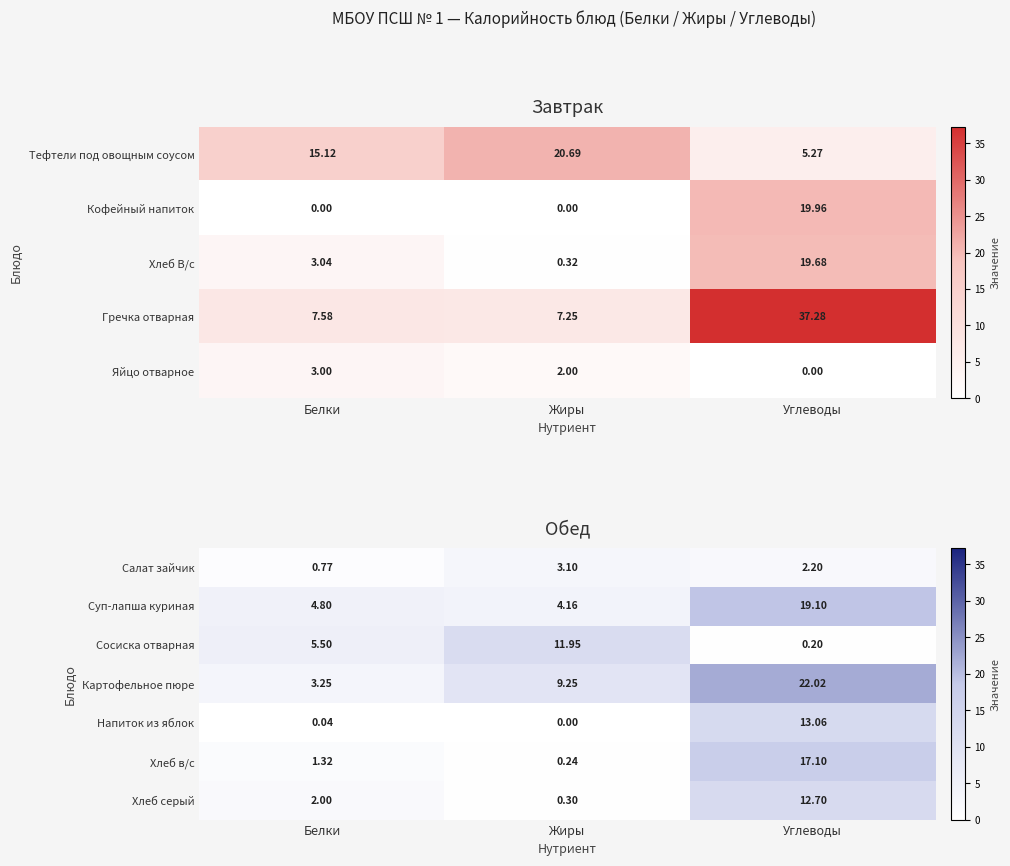

Which category has the lowest value in the Сосиска отварная series?

Углеводы